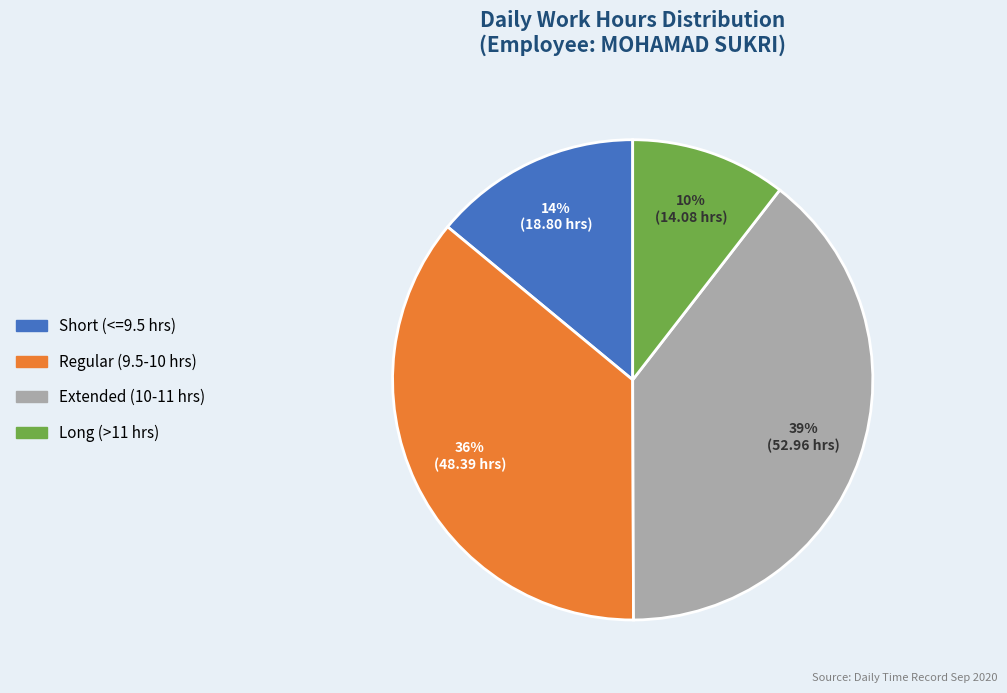

To the nearest percent, what is the difference between the largest and smallest slice percentages?

29%